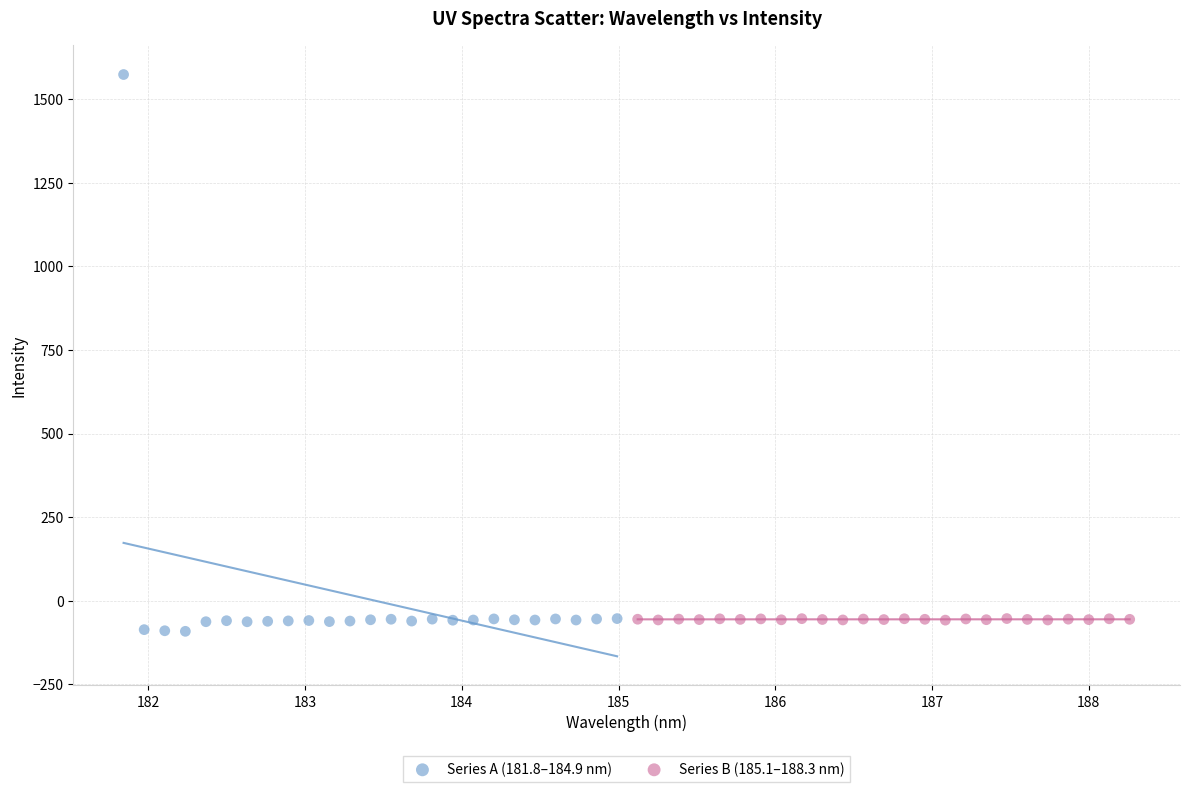

Which series has the widest spread of Y values?

Series A (181.8–184.9 nm)